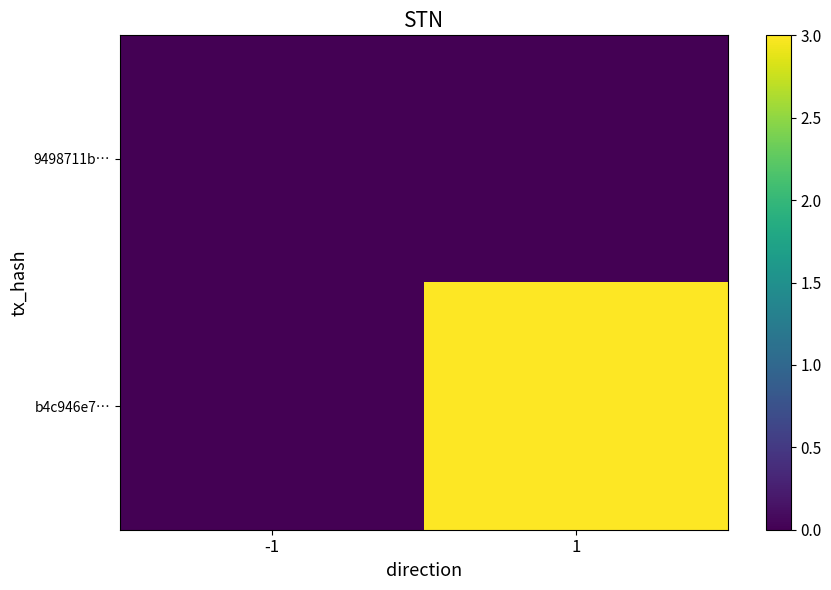

List the series in order of their overall mean, highest first.

b4c946e7…, 9498711b…